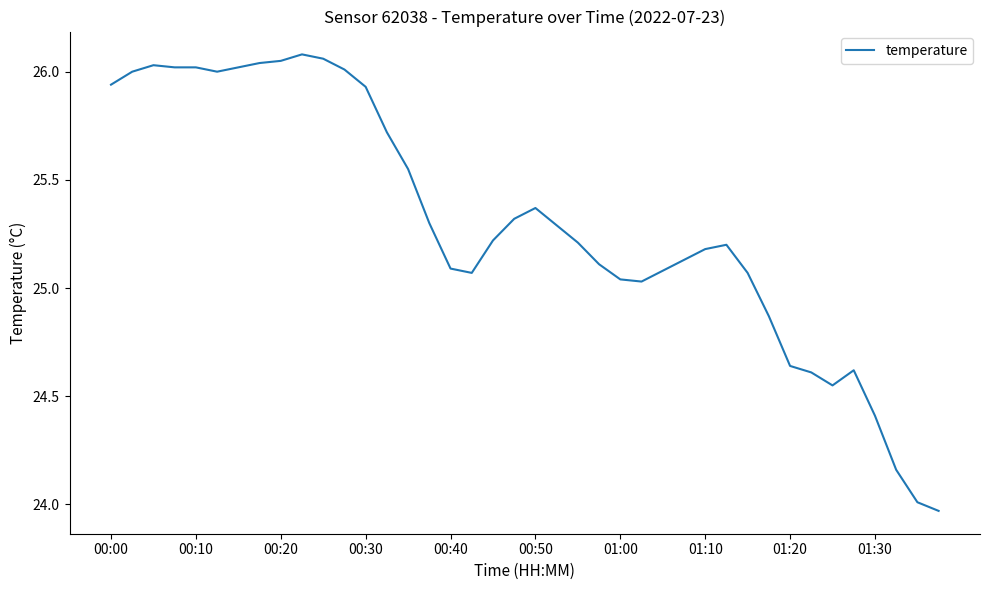

How many interior local valleys (lower than both neighbors) does the data have?

4